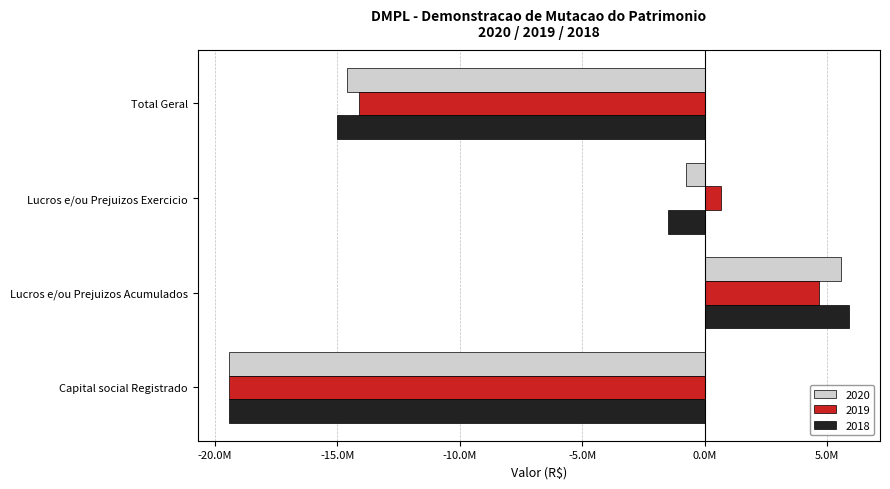

Rank the series by their average value, from highest to lowest.

2019, 2020, 2018